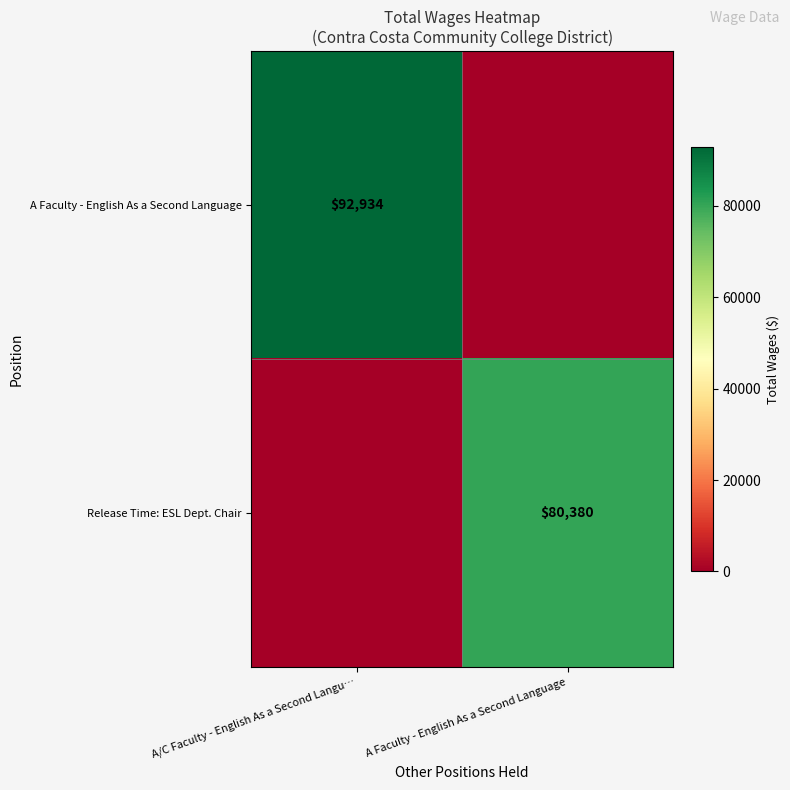

Is it true that Release Time: ESL Dept. Chair equals 31030 at A Faculty - English As a Second Language?

False